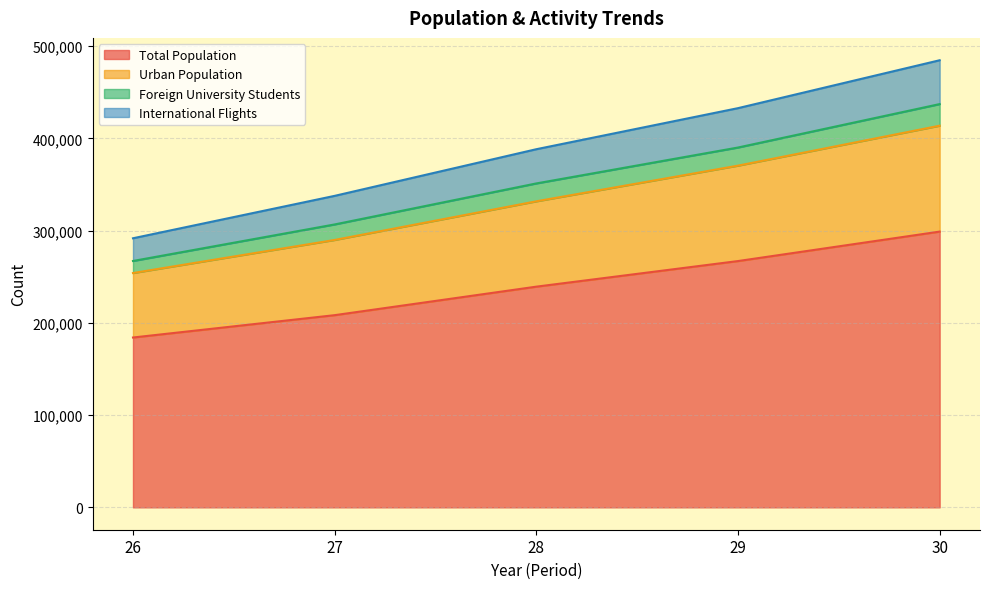

What is the lowest value of the Total Population series?

184155